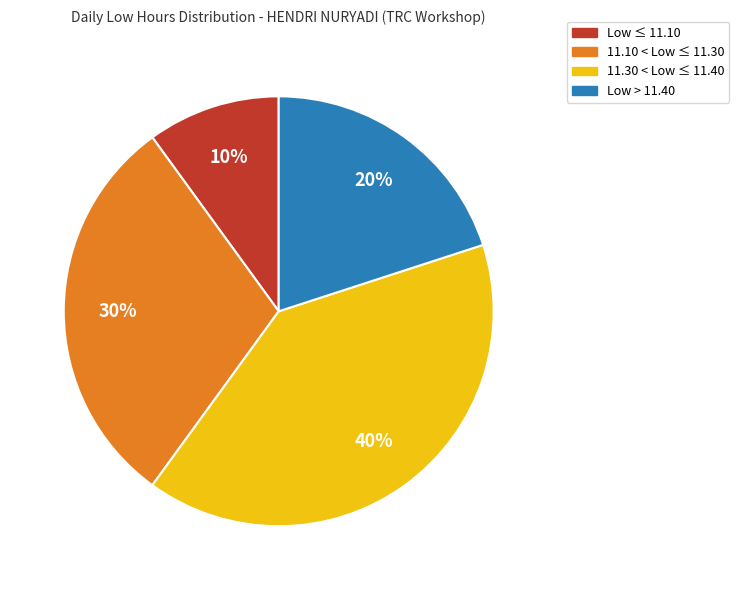

Which has a higher value, 11.10 < Low ≤ 11.30 or Low > 11.40?

11.10 < Low ≤ 11.30